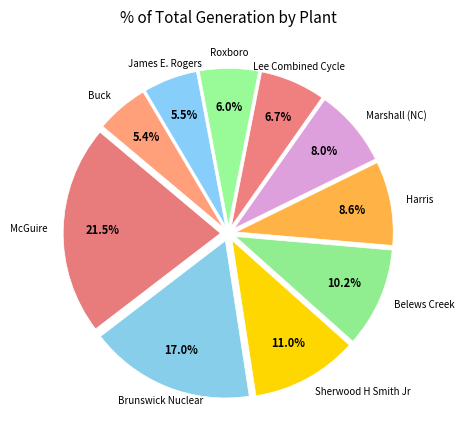

How many segments does this pie chart have?

10